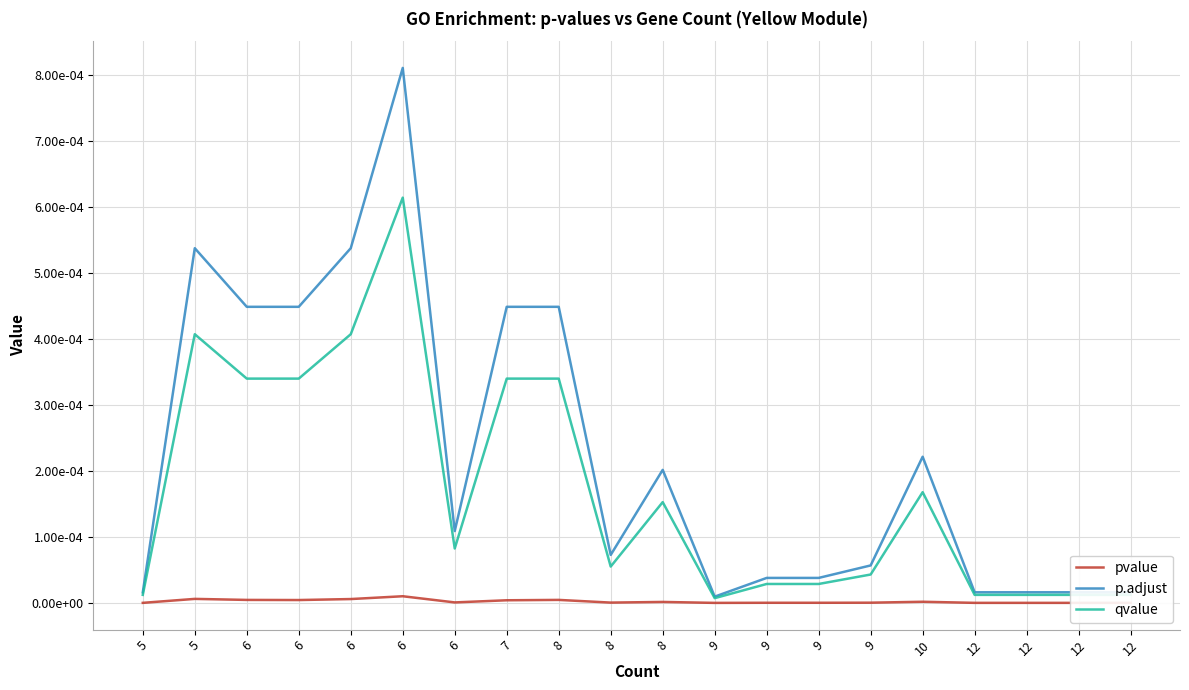

What are all the series names shown in the legend?

pvalue, p.adjust, qvalue